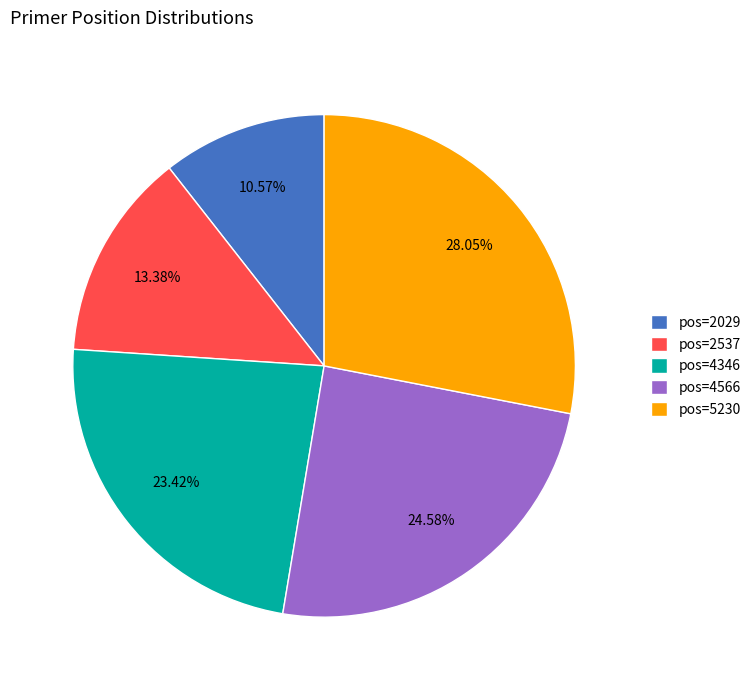

How many segments does this pie chart have?

5